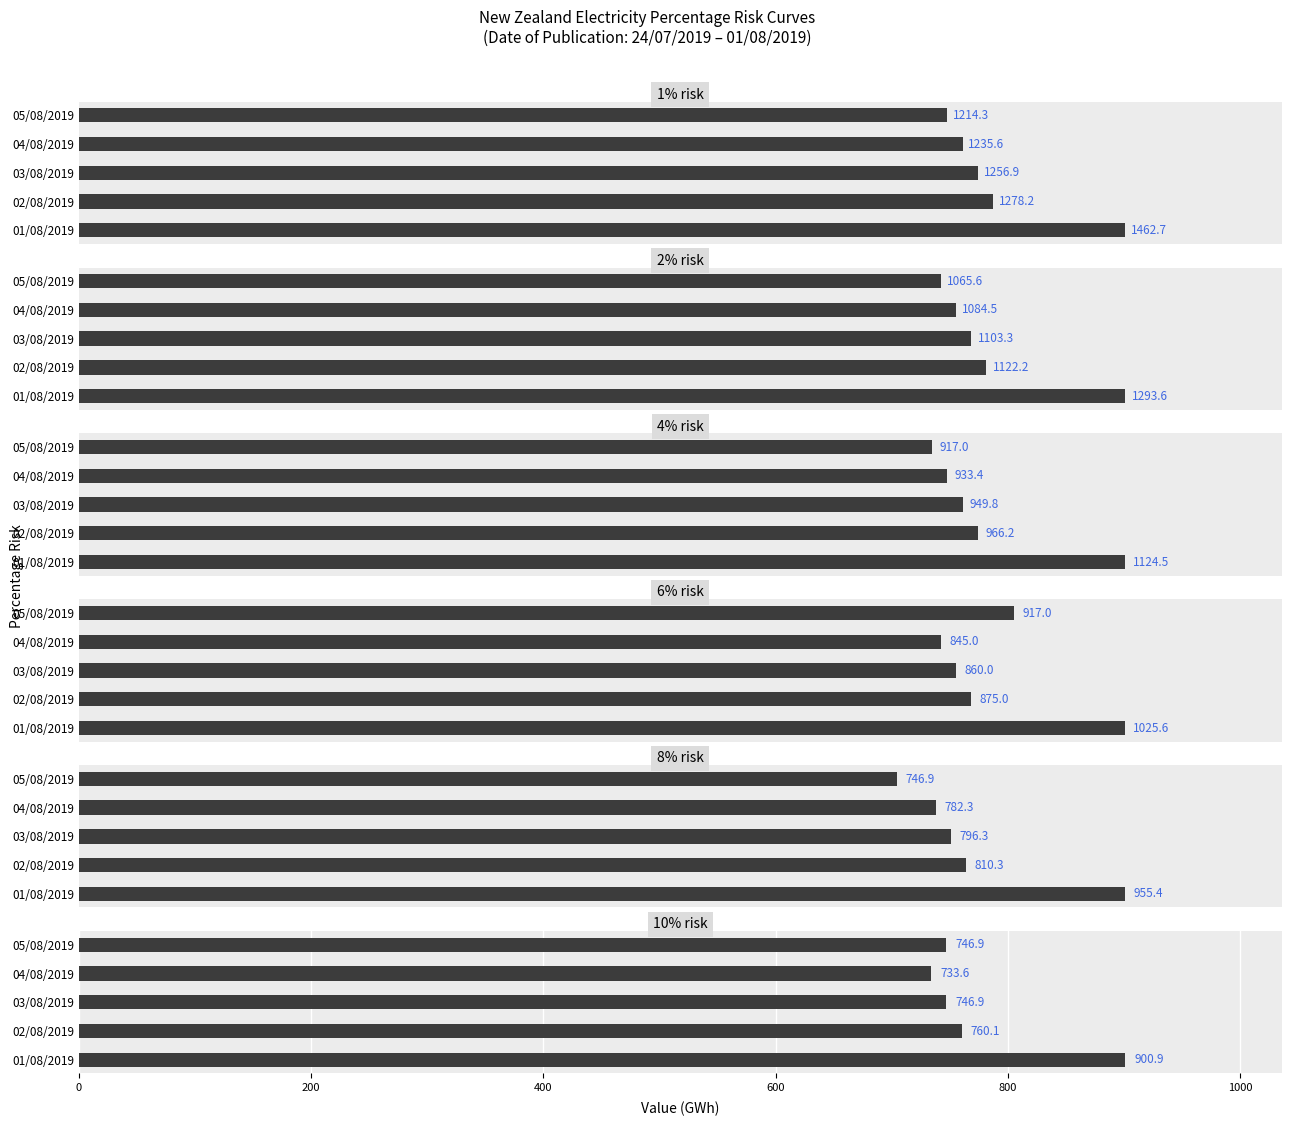

Does the chart contain any negative values?

No